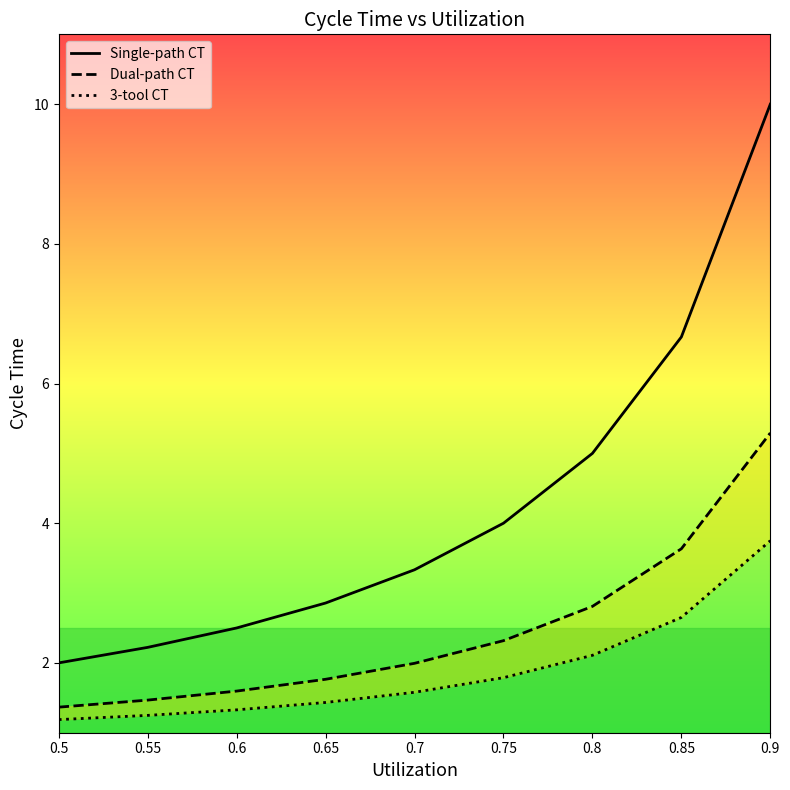

What is the value of the Single-path CT point at the 4th from the left?

2.9